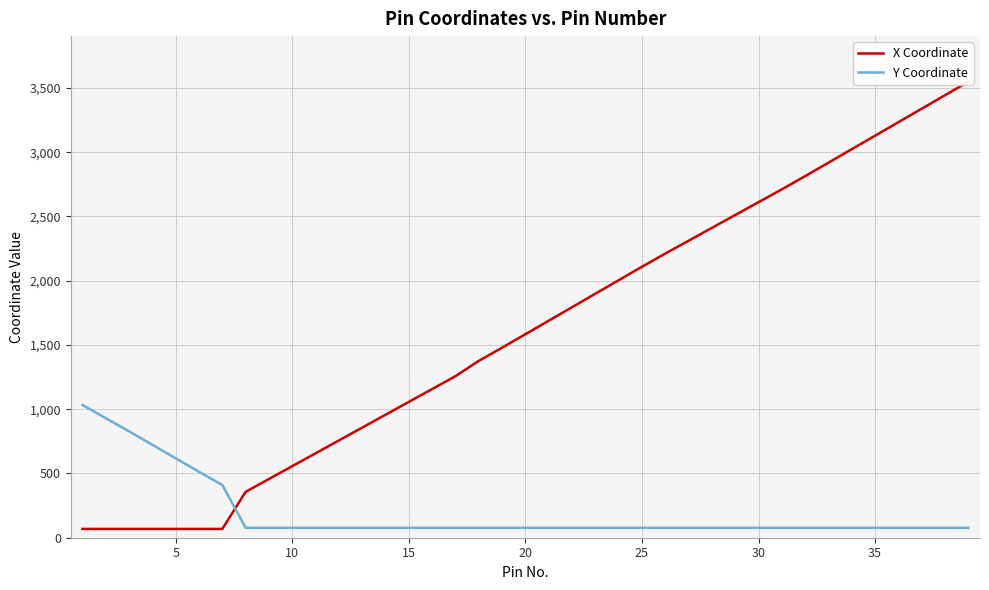

How many series are shown in this chart?

2